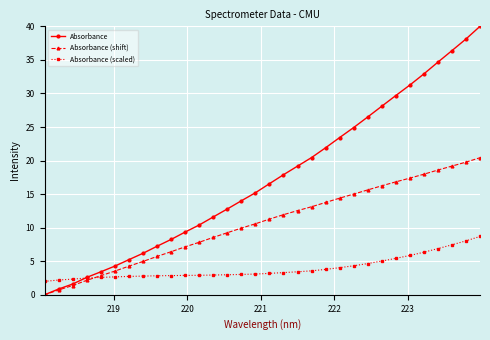

What is the maximum value shown in the chart?

40.0